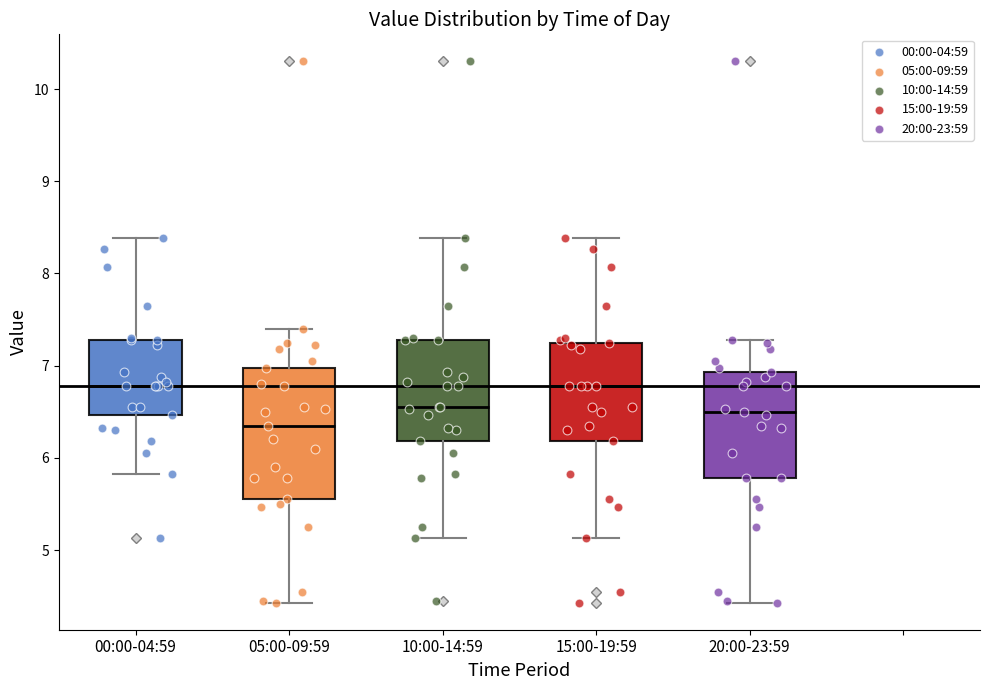

Reading left to right, read every box against the y-axis: the position of its median line, the range the box covers, and the ends of its whiskers. The values are not printed on the chart, so give them approximately, as read against the axis.

00:00-04:59: median 6.8, box 6.5 to 7.3, whiskers 5.8 to 8.4
05:00-09:59: median 6.4, box 5.6 to 7.0, whiskers 4.4 to 7.4
10:00-14:59: median 6.6, box 6.2 to 7.3, whiskers 5.1 to 8.4
15:00-19:59: median 6.8, box 6.2 to 7.3, whiskers 5.1 to 8.4
20:00-23:59: median 6.5, box 5.8 to 6.9, whiskers 4.4 to 7.3